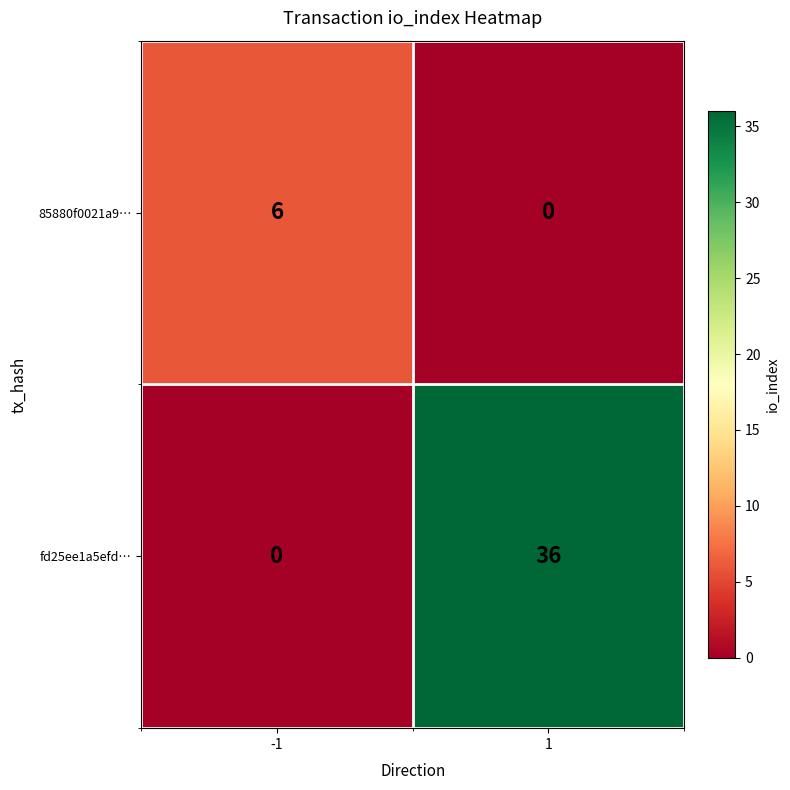

Which series has the largest total across all categories?

fd25ee1a5efd…